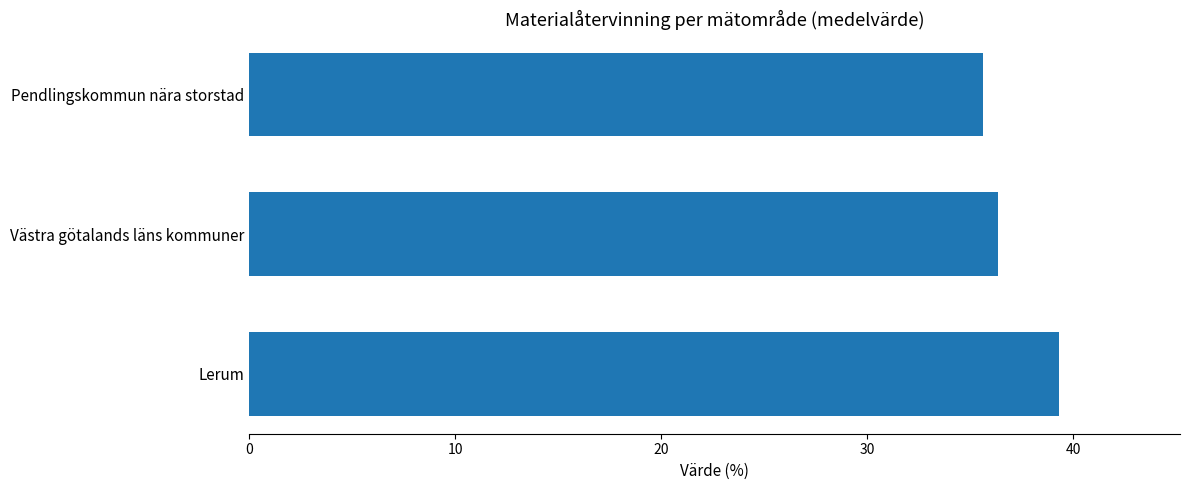

Rank the categories by value from lowest to highest.

Pendlingskommun nära storstad, Västra götalands läns kommuner, Lerum